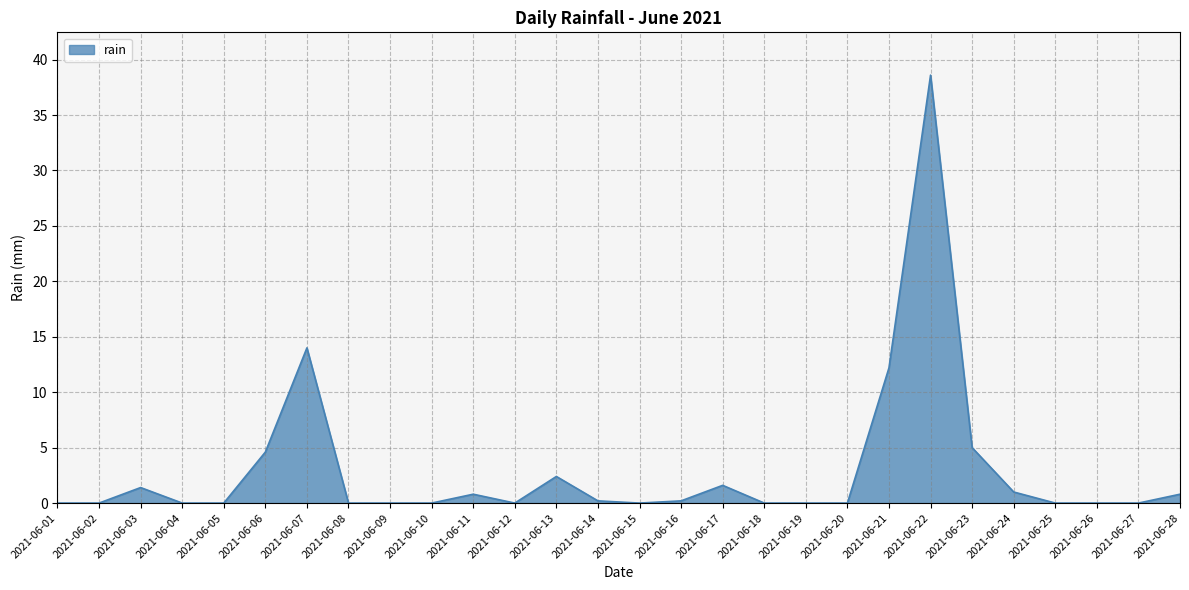

Which has a higher value, 2021-06-26 or 2021-06-17?

2021-06-17